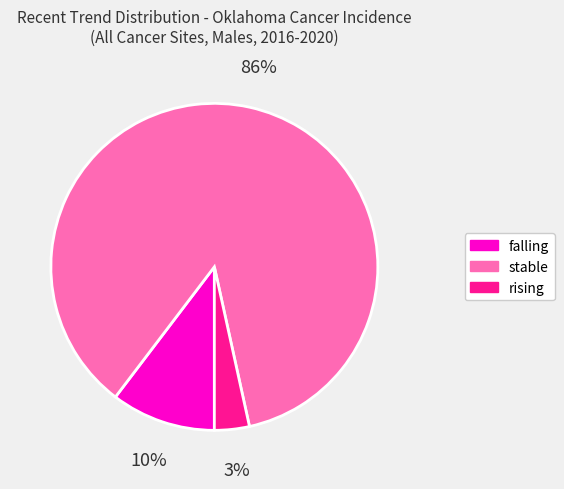

Between falling and stable, which is larger?

stable